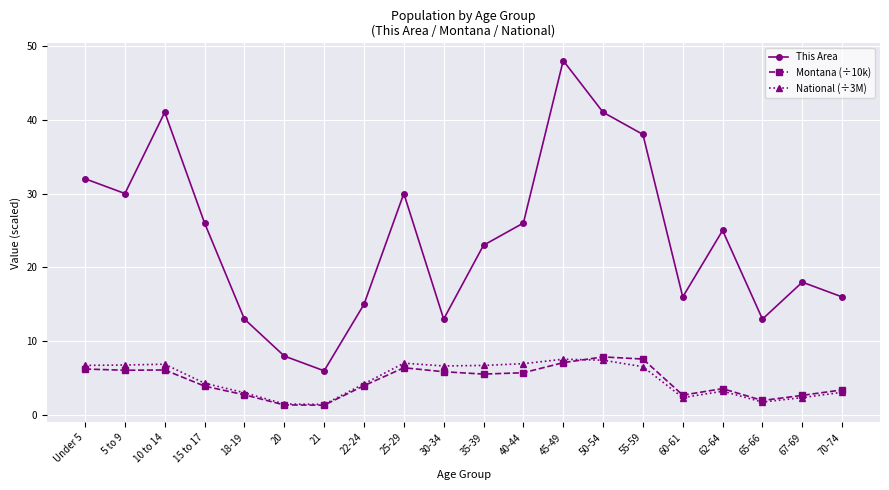

True or false: National (÷3M) has a value of 1.5 at 20.

True